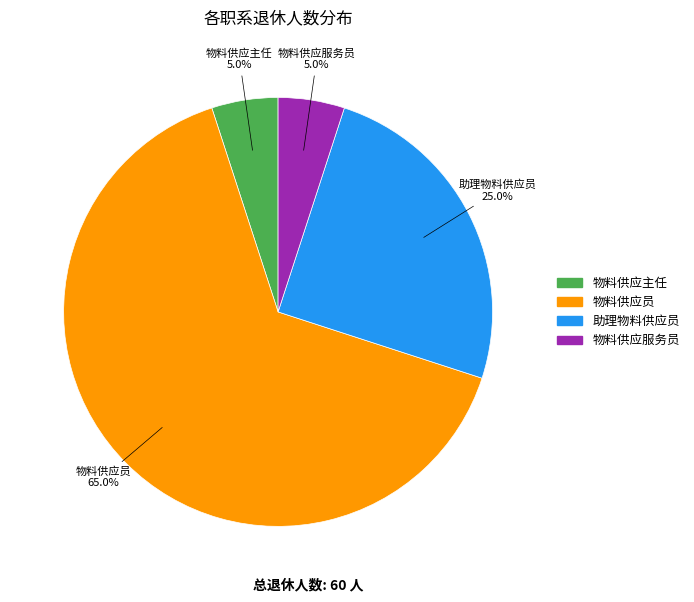

What percentage is NOT represented by 物料供应服务员?

95.0%